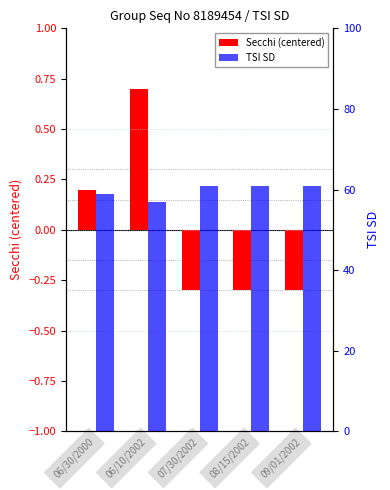

What is the spread (max minus min) of values at 06/10/2002?

56.3